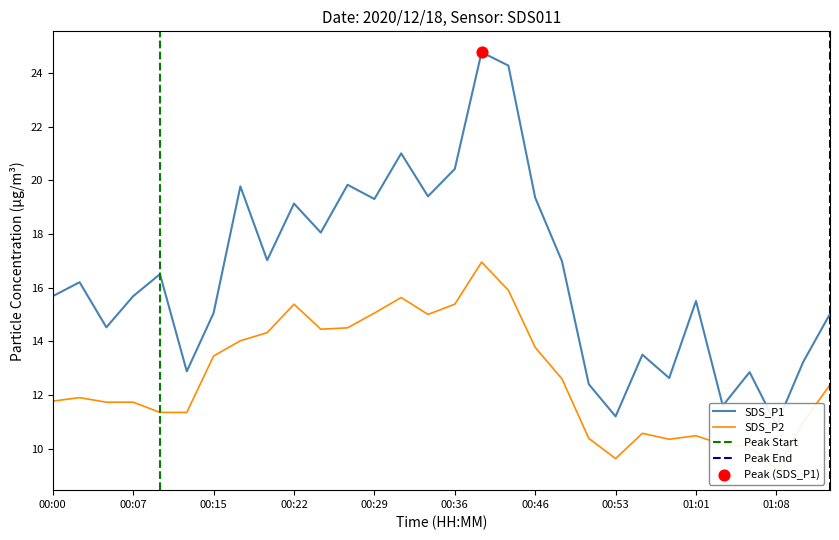

At how many categories does at least one series exceed 17?

12